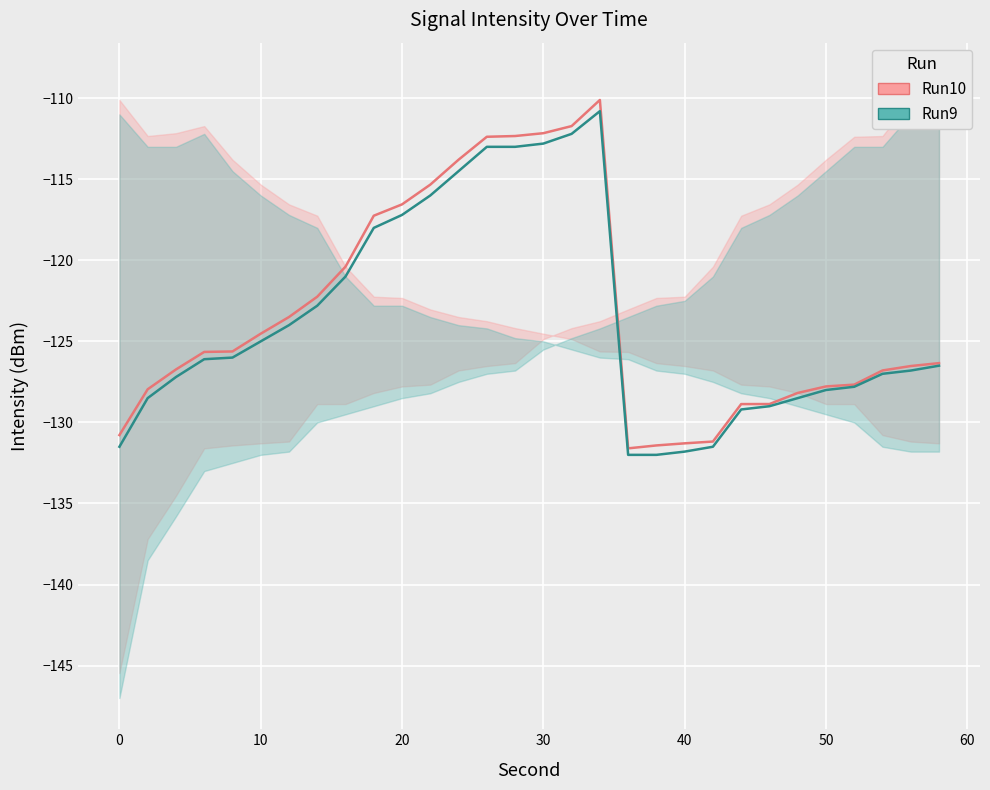

What is the minimum value shown in the chart?

-132.0